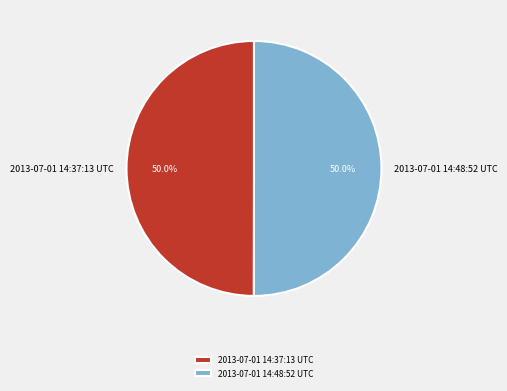

What is the ratio of the value at 2013-07-01 14:48:52 UTC to the value at 2013-07-01 14:37:13 UTC?

1.0